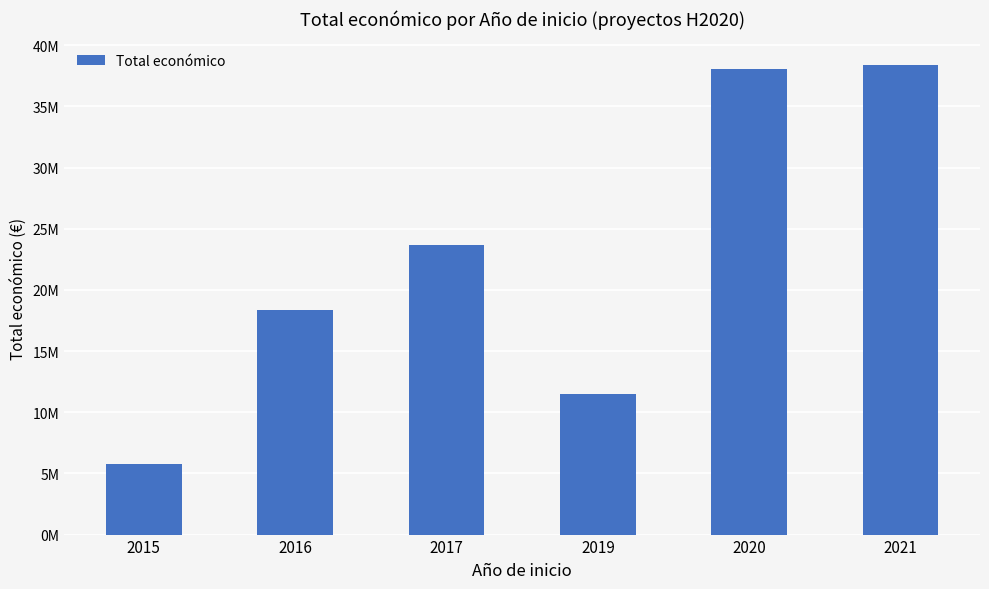

Which has a higher value, 2017 or 2020?

2020